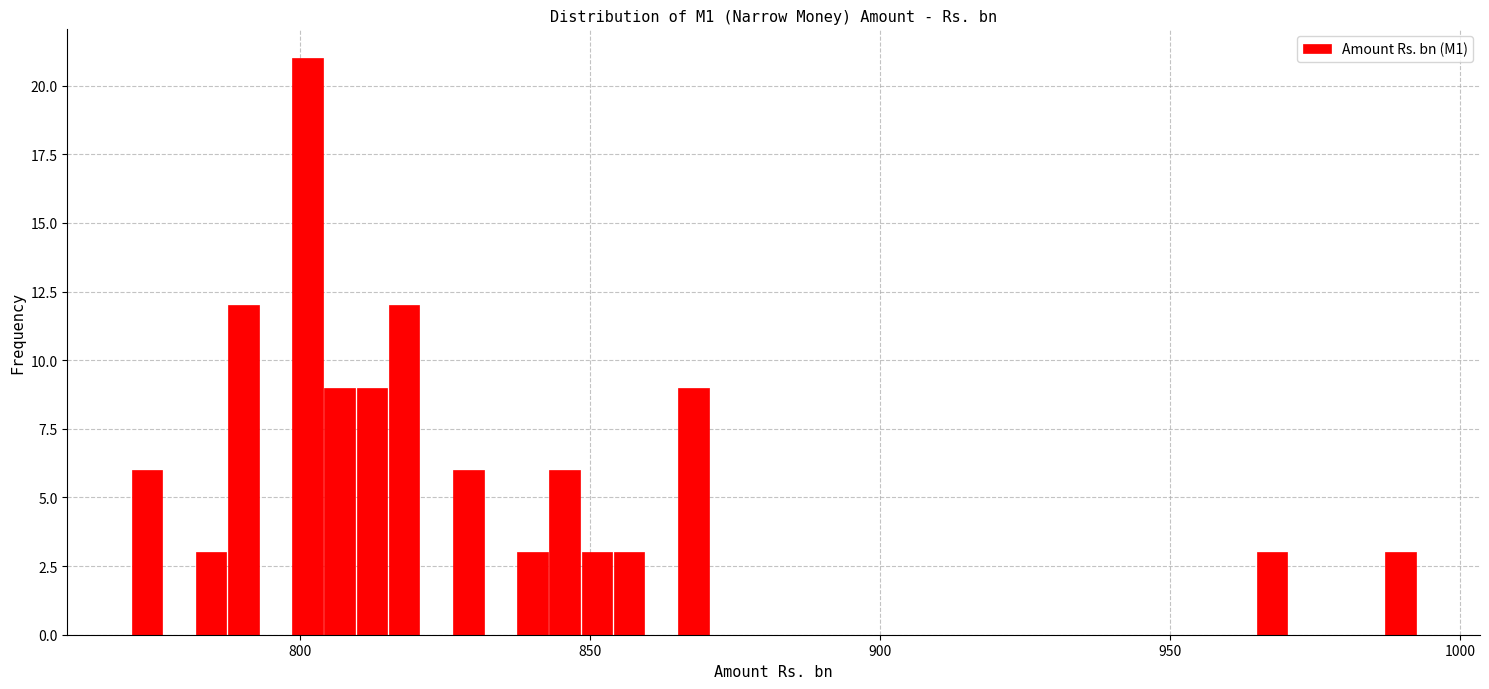

Read against the x-axis, roughly where is the centre of the tallest bar?

800